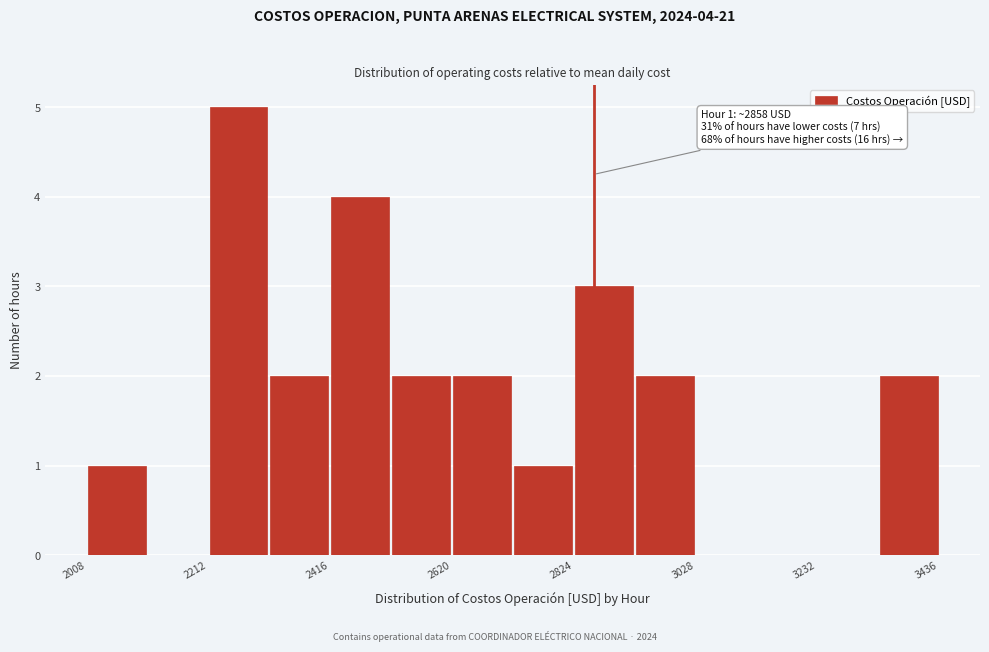

Read against the x-axis, roughly where is the centre of the tallest bar?

2250